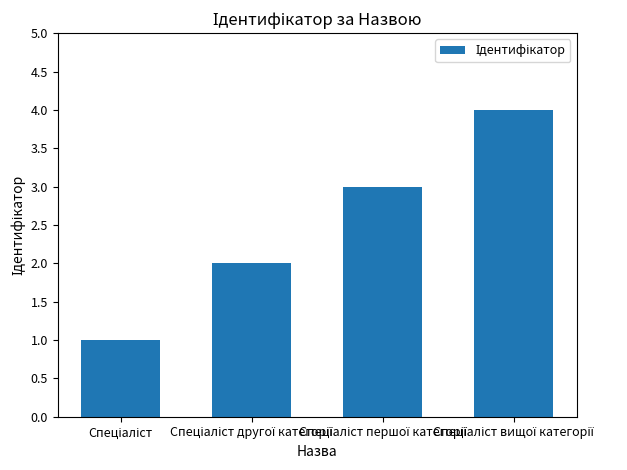

Are the bars horizontal?

No